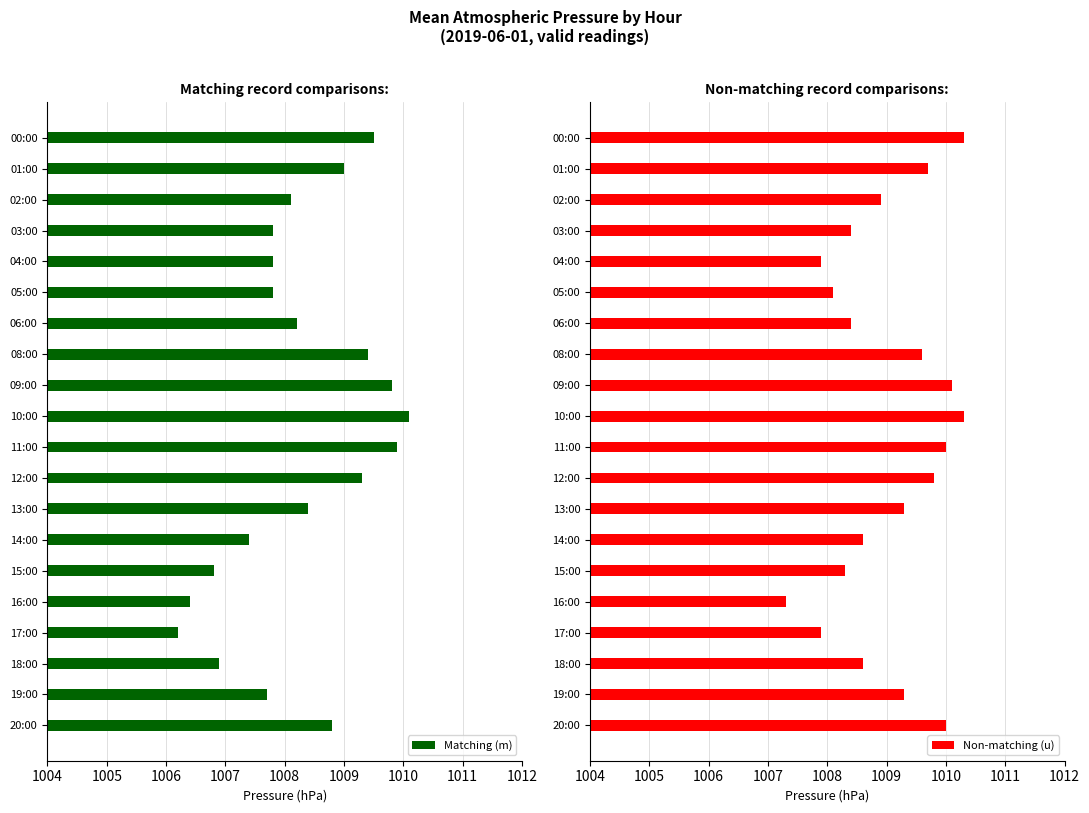

What is the average value of the Matching (m) series?

1008.3